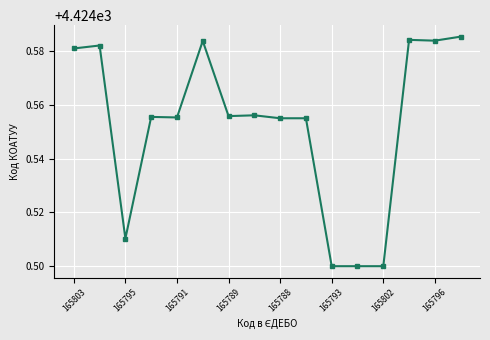

True or false: the data has more than 1 interior local peaks.

True